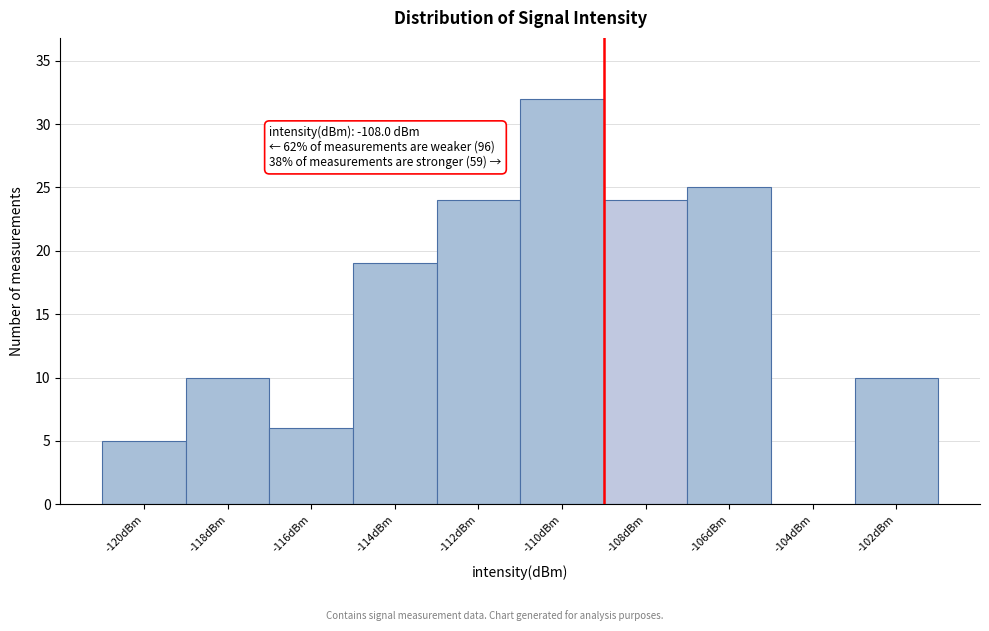

Reading left to right, extract all data points from this chart.

-120dBm=5	-118dBm=10	-116dBm=6	-114dBm=19	-112dBm=24	-110dBm=32	-108dBm=24	-106dBm=25	-104dBm=0	-102dBm=10